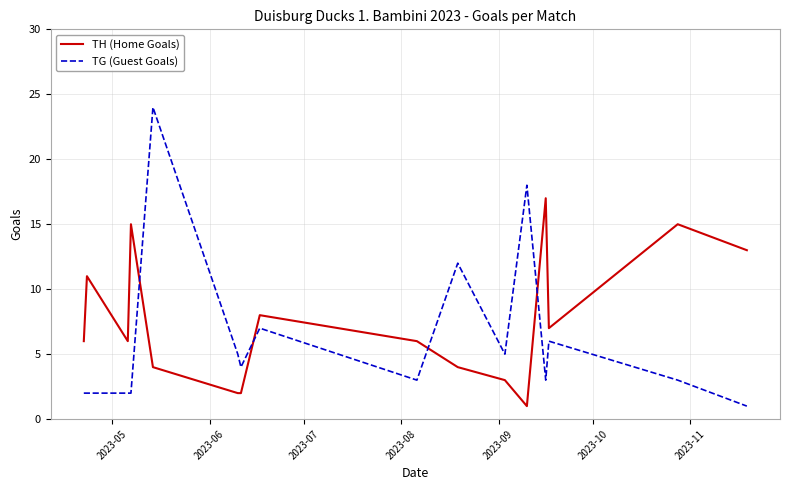

What is the highest value of the TH (Home Goals) series?

17